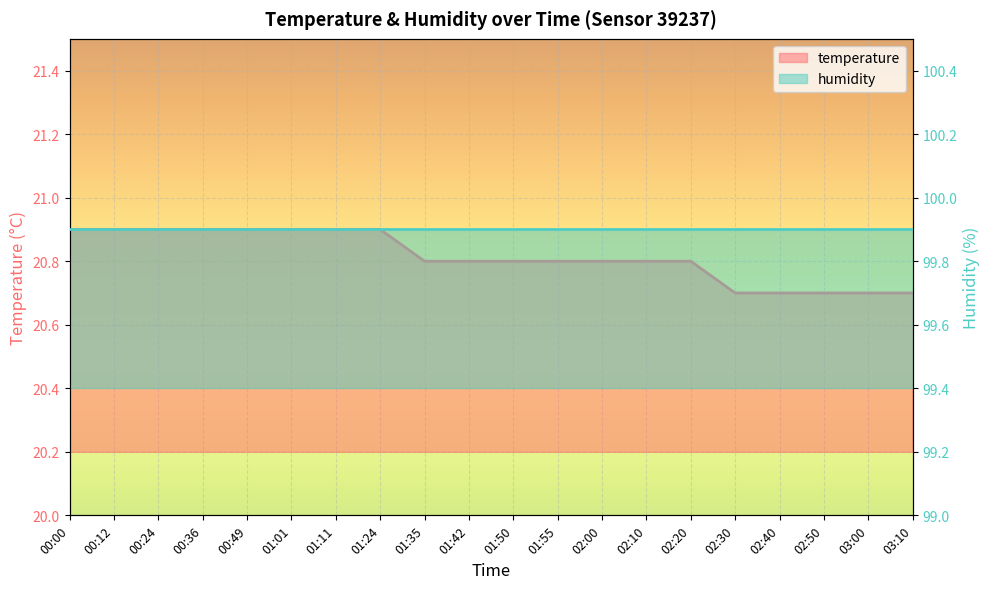

Between 02:10 and 03:10, which is larger?

02:10